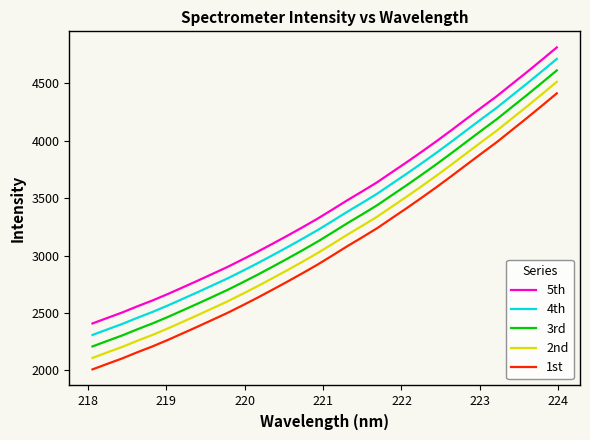

Reading left to right, transcribe all the data shown in this chart.

5th: 2409.1	2457.7	2505.6	2558.8	2609.2	2664.2	2722.3	2780.7	2840.6	2900.9	2966.1	3032.8	3102.5	3173.2	3245.9	3320.6	3400.4	3481.7	3559.6	3639.2	3728.0	3816.1	3907.1	4000.2	4096.5	4195.0	4293.0	4389.6	4494.1	4598.1	4704.9	4813.3
4th: 2309.1	2357.7	2405.6	2458.8	2509.2	2564.2	2622.3	2680.7	2740.6	2800.9	2866.1	2932.8	3002.5	3073.2	3145.9	3220.6	3300.4	3381.7	3459.6	3539.2	3628.0	3716.1	3807.1	3900.2	3996.5	4095.0	4193.0	4289.6	4394.1	4498.1	4604.9	4713.3
3rd: 2209.1	2257.7	2305.6	2358.8	2409.2	2464.2	2522.3	2580.7	2640.6	2700.9	2766.1	2832.8	2902.5	2973.2	3045.9	3120.6	3200.4	3281.7	3359.6	3439.2	3528.0	3616.1	3707.1	3800.2	3896.5	3995.0	4093.0	4189.6	4294.1	4398.1	4504.9	4613.3
2nd: 2109.1	2157.7	2205.6	2258.8	2309.2	2364.2	2422.3	2480.7	2540.6	2600.9	2666.1	2732.8	2802.5	2873.2	2945.9	3020.6	3100.4	3181.7	3259.6	3339.2	3428.0	3516.1	3607.1	3700.2	3796.5	3895.0	3993.0	4089.6	4194.1	4298.1	4404.9	4513.3
1st: 2009.1	2057.7	2105.6	2158.8	2209.2	2264.2	2322.3	2380.7	2440.6	2500.9	2566.1	2632.8	2702.5	2773.2	2845.9	2920.6	3000.4	3081.7	3159.6	3239.2	3328.0	3416.1	3507.1	3600.2	3696.5	3795.0	3893.0	3989.6	4094.1	4198.1	4304.9	4413.3